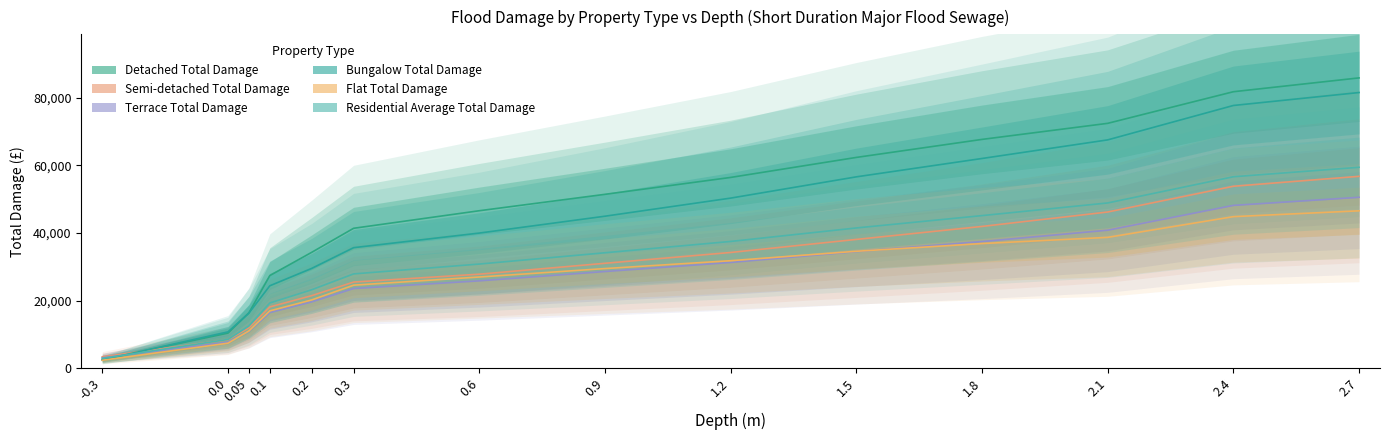

What is the difference between the maximum and minimum values in the Detached Total Damage series?

83264